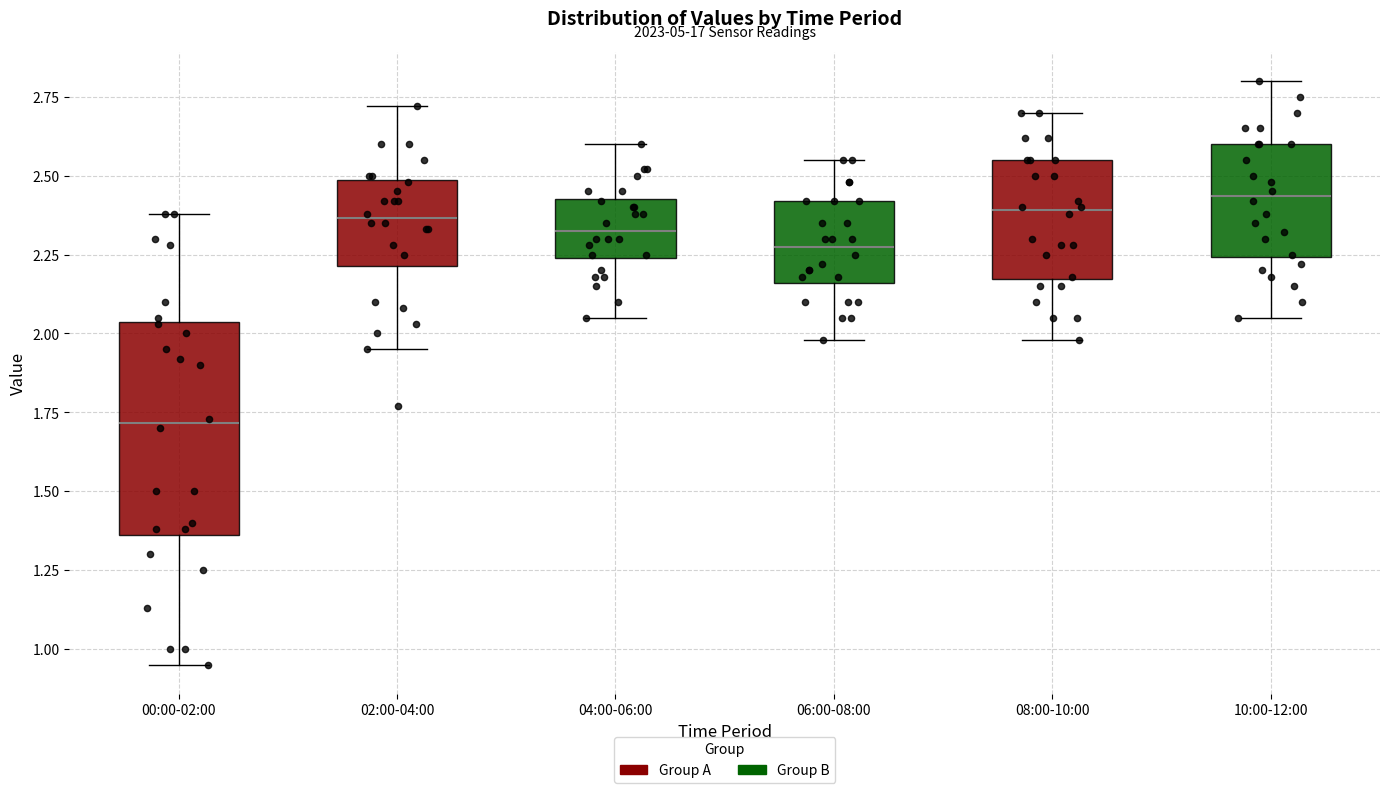

Reading left to right, read every box against the y-axis: the position of its median line, the range the box covers, and the ends of its whiskers. The values are not printed on the chart, so give them approximately, as read against the axis.

00:00-02:00: median 1.70, box 1.35 to 2.05, whiskers 0.95 to 2.40
02:00-04:00: median 2.35, box 2.20 to 2.50, whiskers 1.95 to 2.70
04:00-06:00: median 2.35, box 2.25 to 2.45, whiskers 2.05 to 2.60
06:00-08:00: median 2.30, box 2.15 to 2.40, whiskers 2.00 to 2.55
08:00-10:00: median 2.40, box 2.15 to 2.55, whiskers 2.00 to 2.70
10:00-12:00: median 2.45, box 2.25 to 2.60, whiskers 2.05 to 2.80